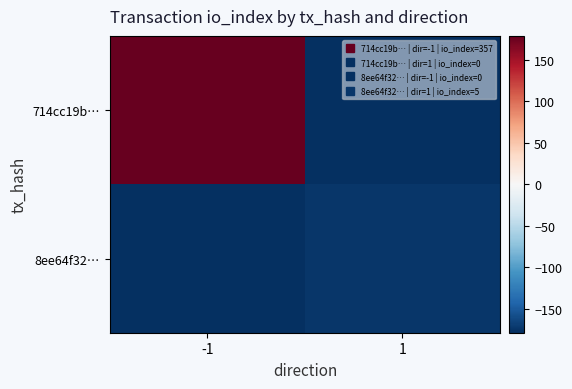

At which category is the sum across all series the highest?

-1